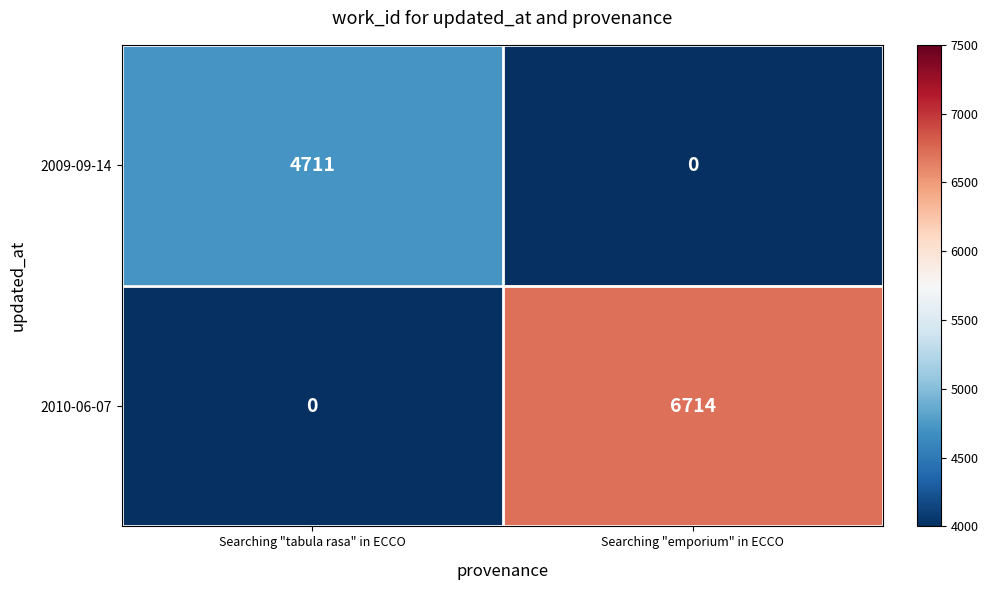

True or false: 2010-06-07 has a value of -4495 at Searching "tabula rasa" in ECCO.

False